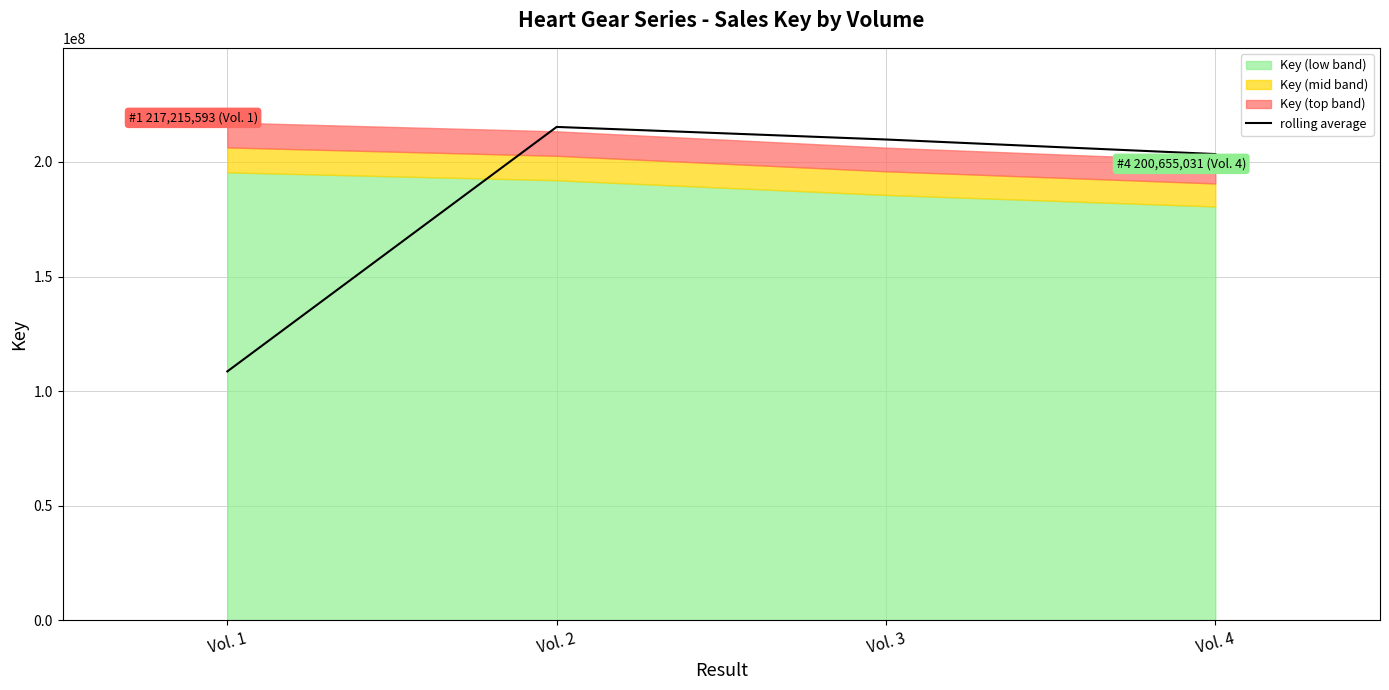

Is it true that the value at Vol. 2 is 54771958.2?

False